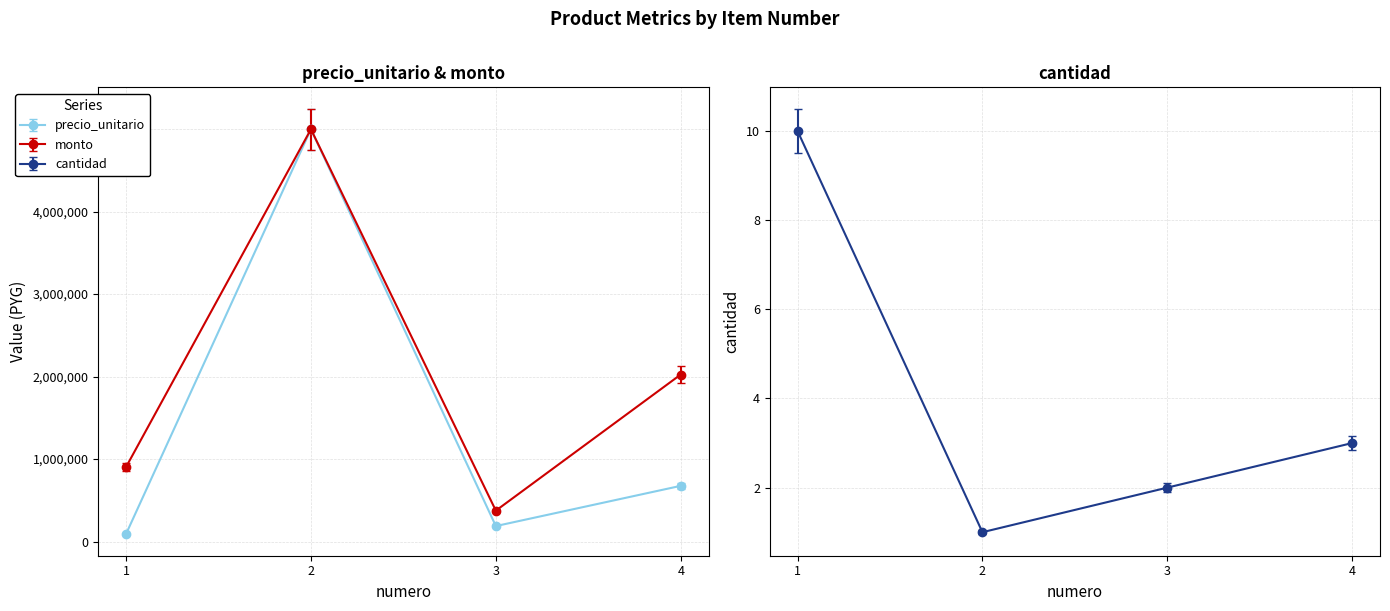

In cantidad, how many points are lower than both neighbors (excluding endpoints)?

1